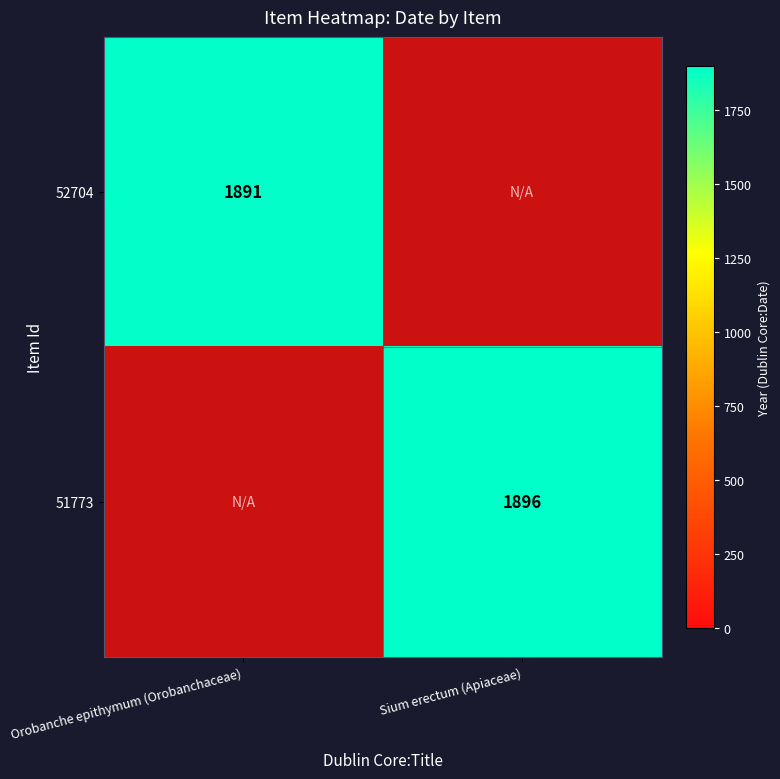

The 52704 series shows 1891 at Orobanche epithymum (Orobanchaceae). True or false?

True